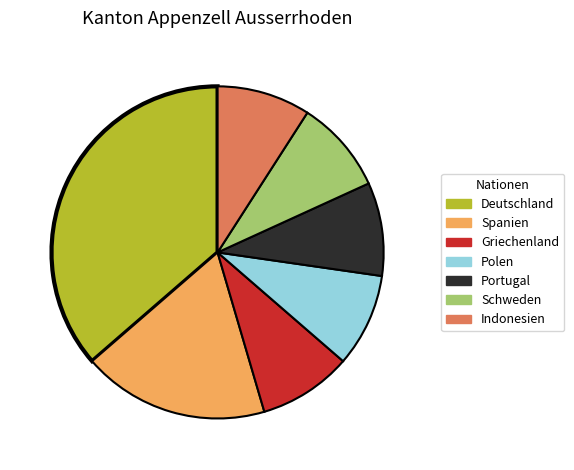

True or false: Polen accounts for 9% of the total.

True